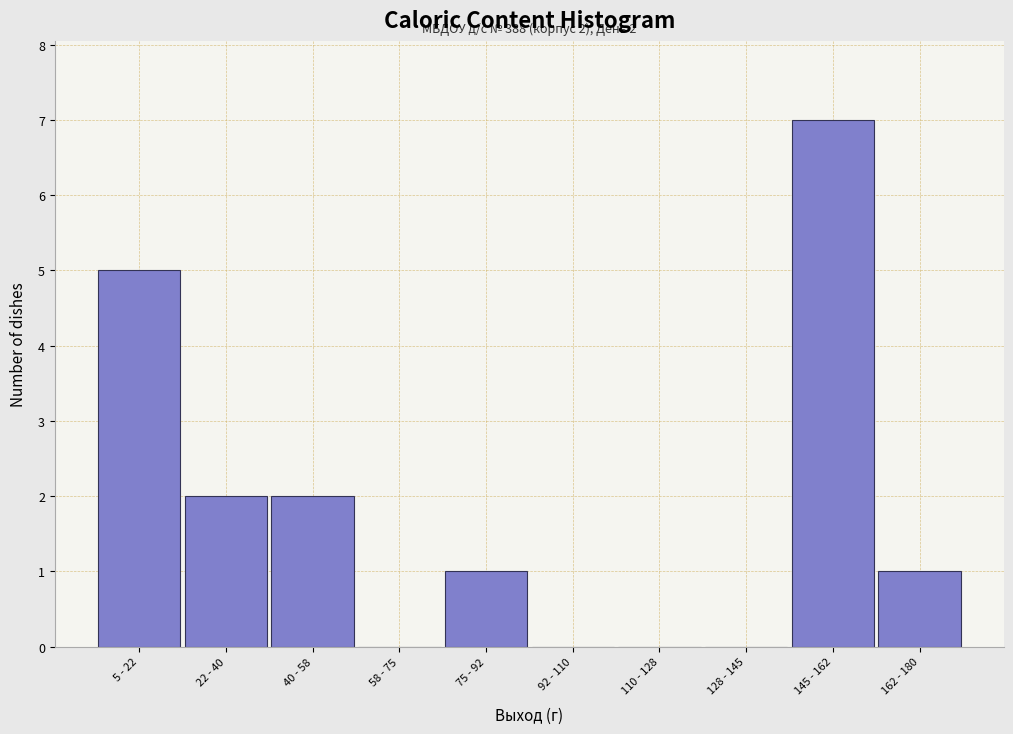

Reading left to right, list all the values displayed in this chart.

5 - 22=5	22 - 40=2	40 - 58=2	58 - 75=0	75 - 92=1	92 - 110=0	110 - 128=0	128 - 145=0	145 - 162=7	162 - 180=1